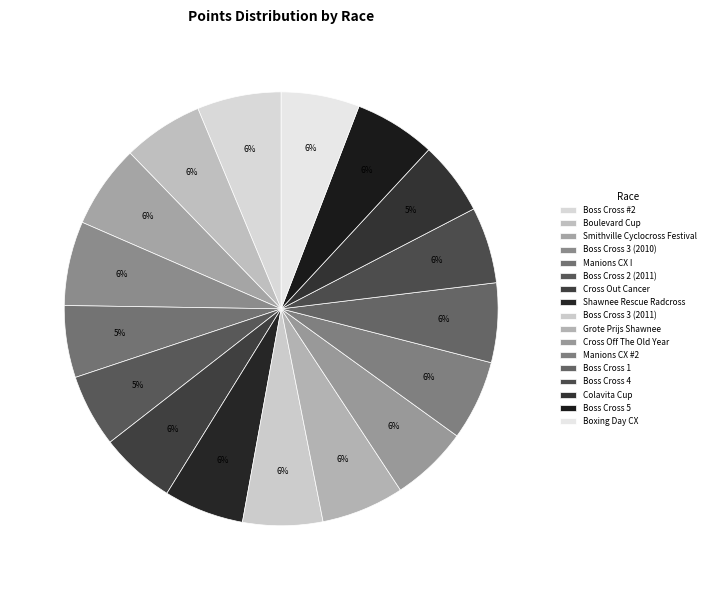

Combined, what portion of the pie is Boss Cross 3 (2011) and Boss Cross 4?

11.6%